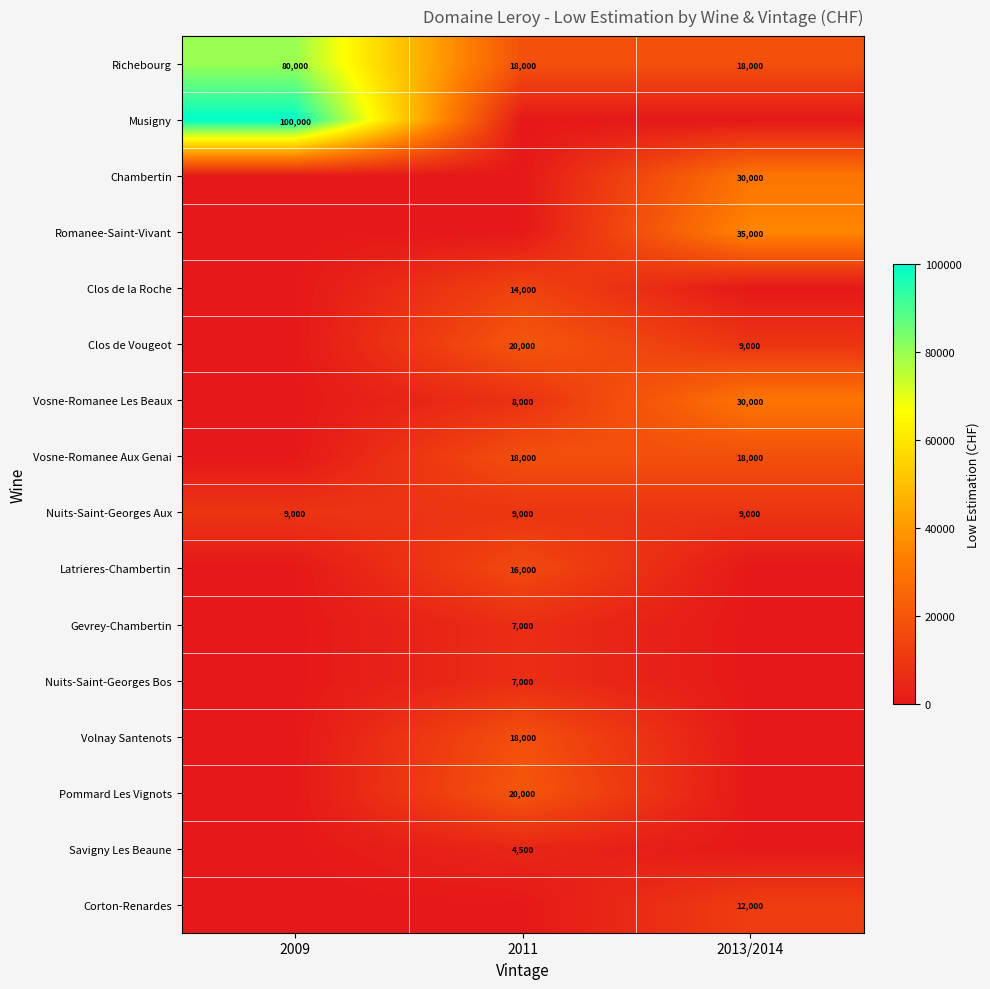

Is it true that Nuits-Saint-Georges Aux equals 9000 at 2013/2014?

True